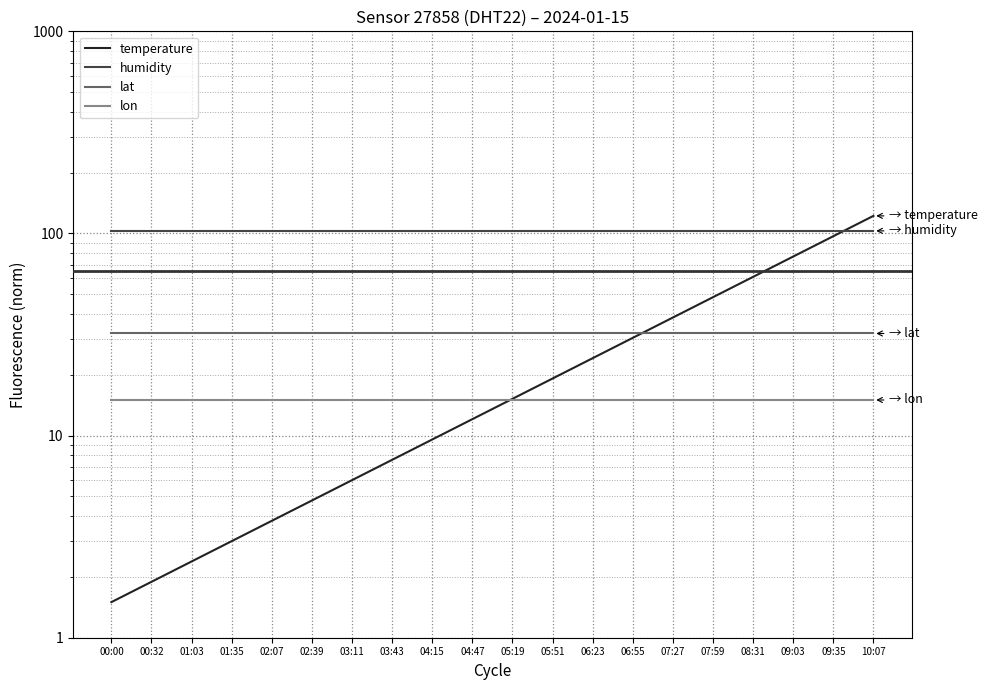

What is the greatest value displayed?

122.2